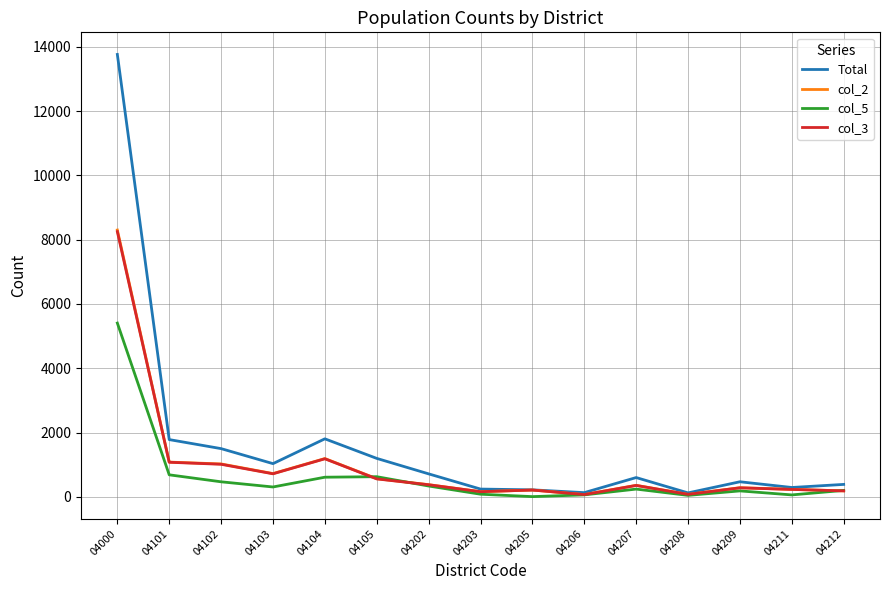

What is the difference between the maximum and minimum values in the col_5 series?

5399